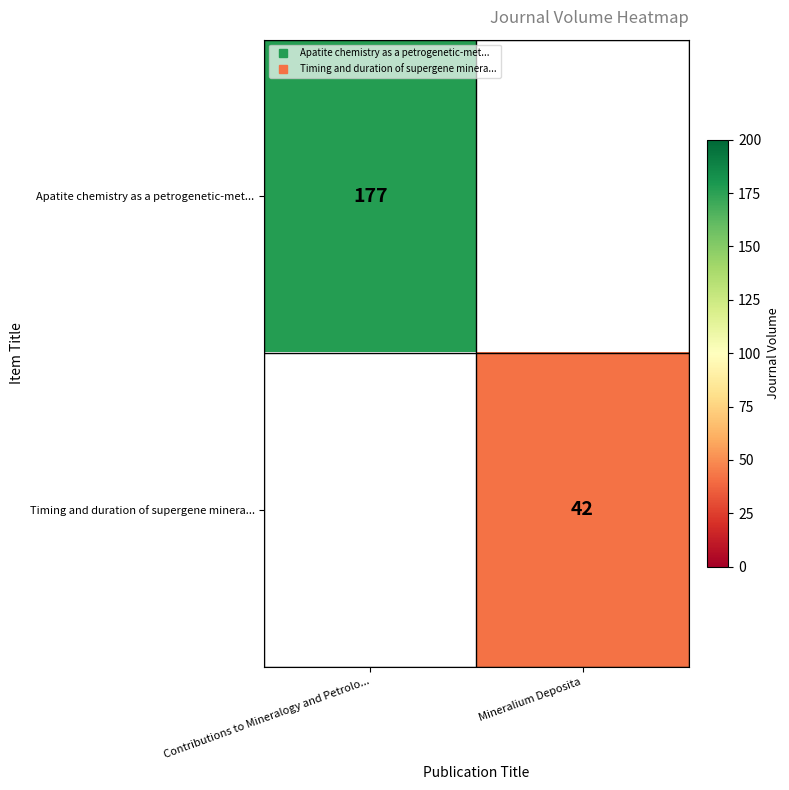

At which label is Apatite chemistry as a petrogenetic-met... closest to 177?

Contributions to Mineralogy and Petrolo...